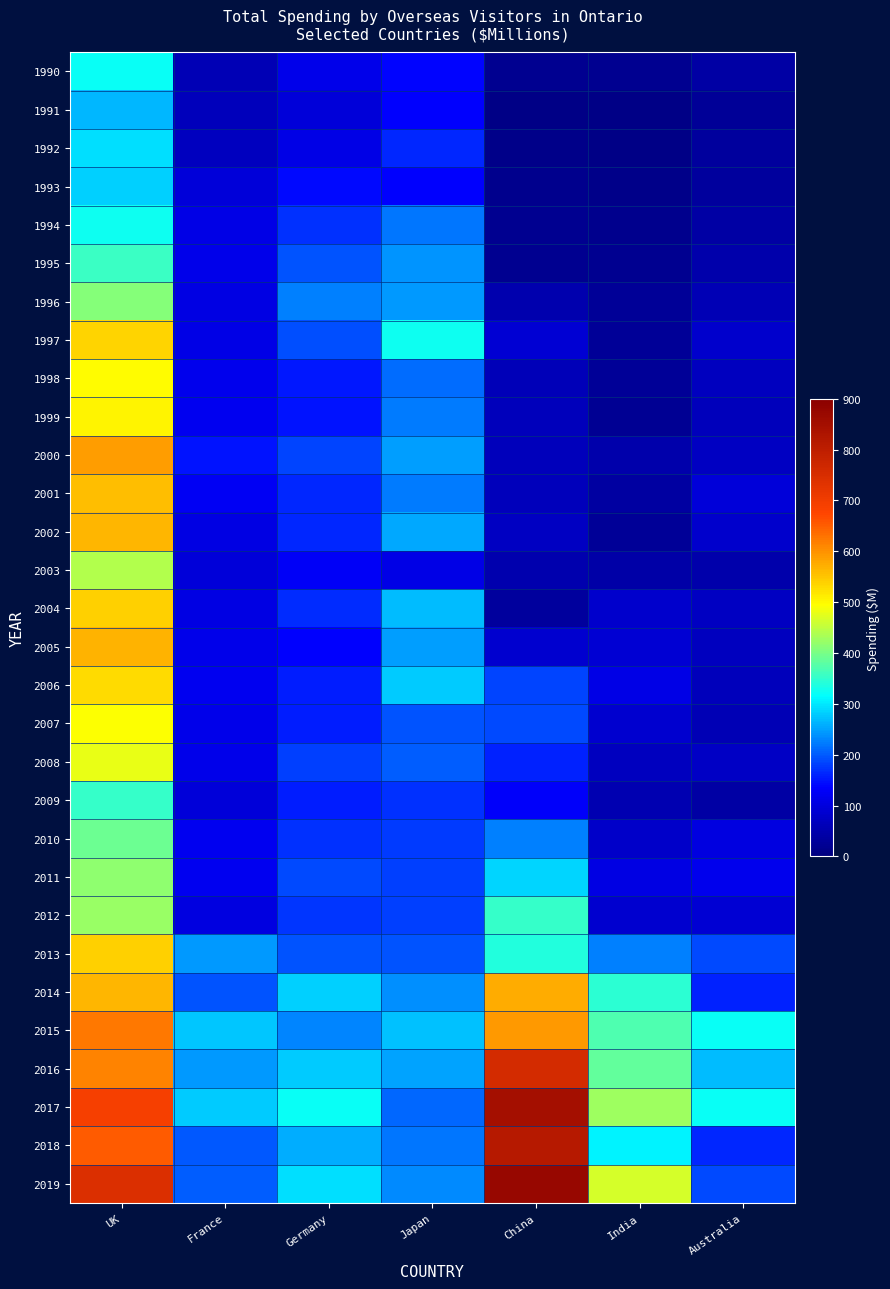

List the series in order of their peak value, lowest first.

1991, 1993, 1992, 1990, 1994, 2009, 1995, 2010, 1996, 2011, 2012, 2003, 2008, 2007, 1998, 1999, 2006, 1997, 2004, 2013, 2001, 2002, 2005, 2014, 2000, 2015, 2016, 2018, 2017, 2019